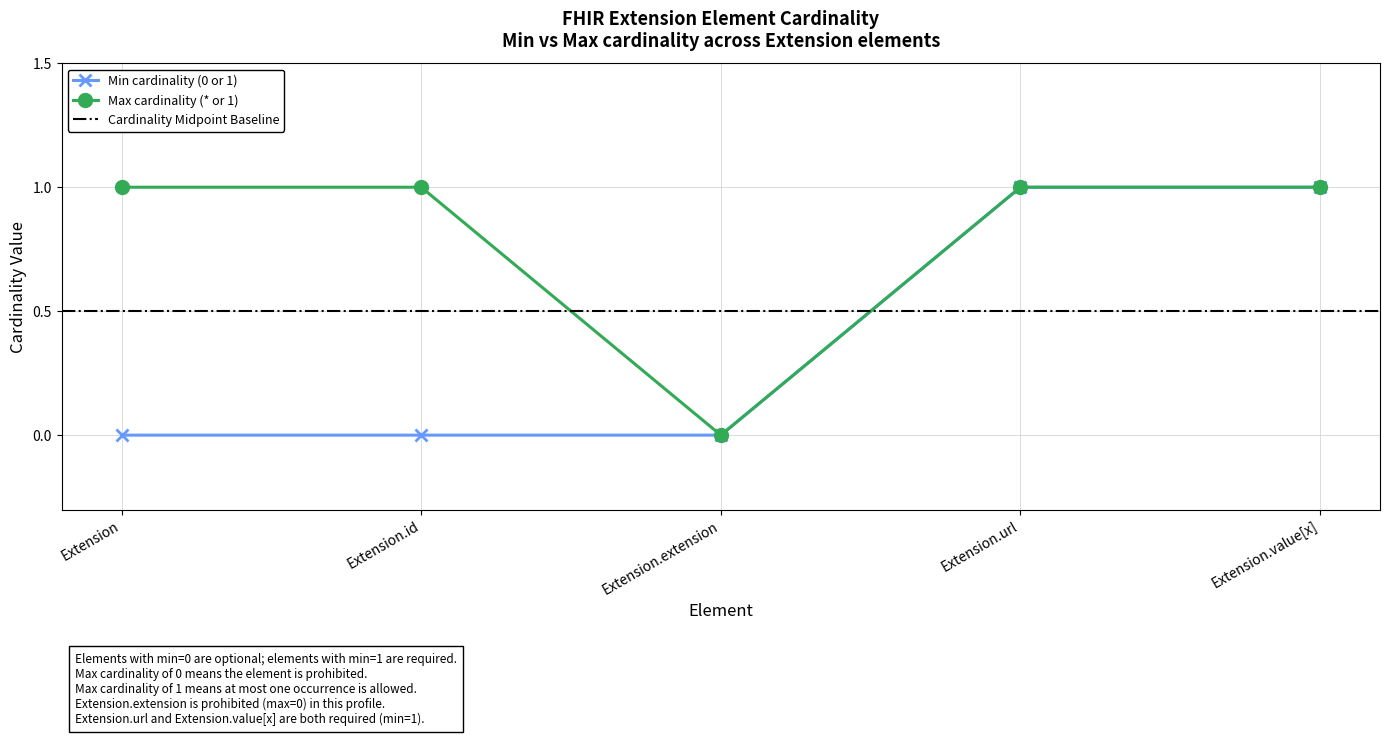

Reading left to right, transcribe all the data shown in this chart.

Min cardinality (0 or 1): 0	0	0	1	1
Max cardinality (* or 1): 1	1	0	1	1